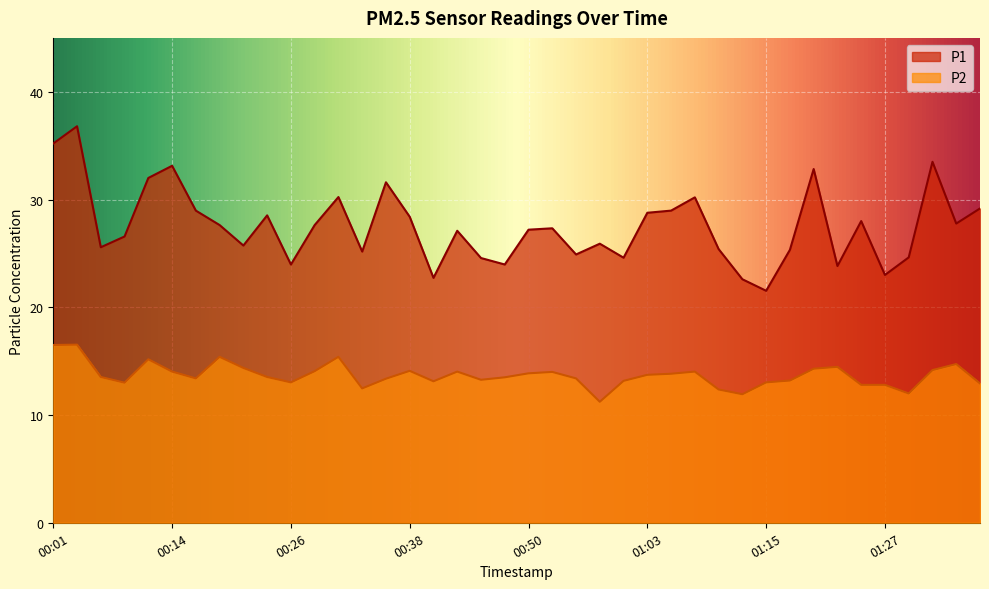

The P2 series shows 7.7 at 01:37. True or false?

False